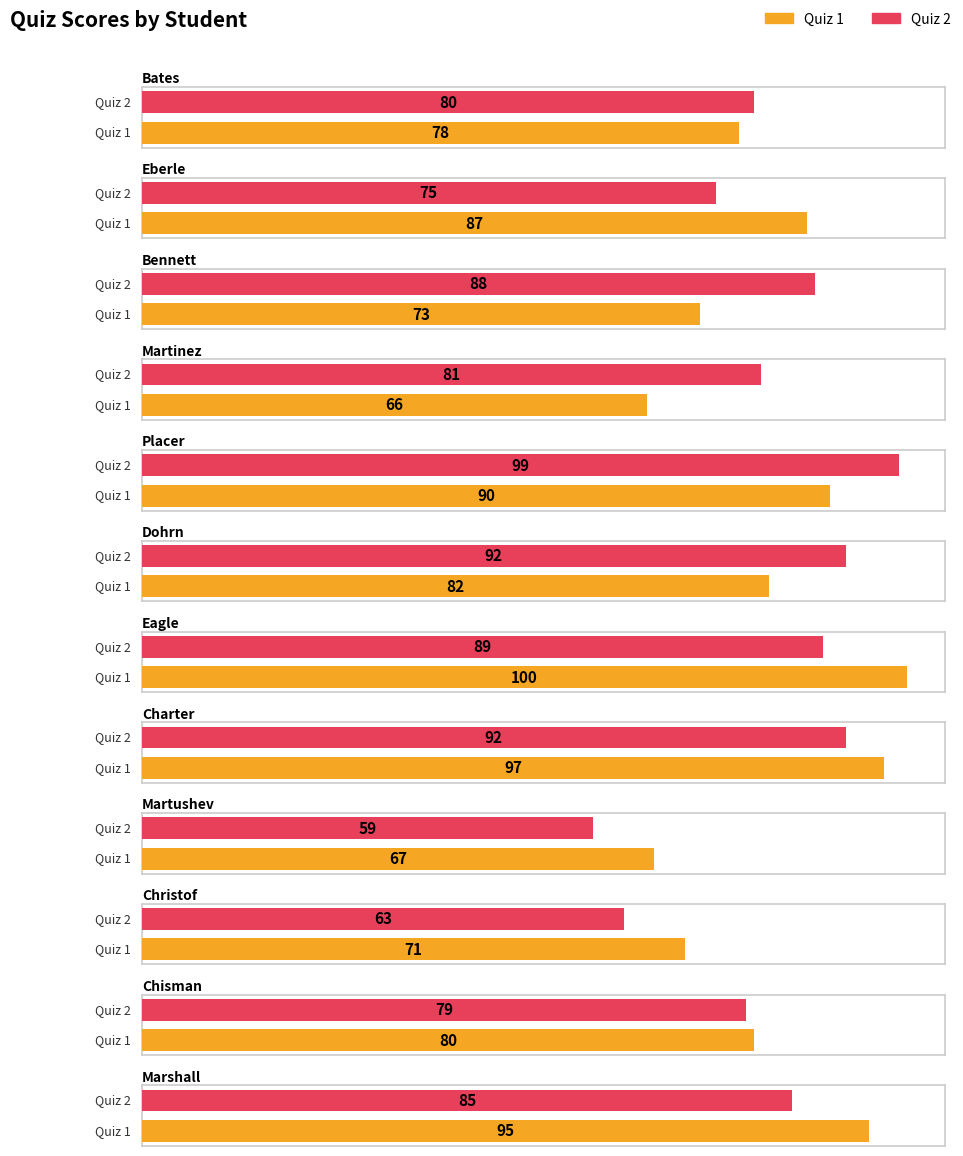

List the series in order of their overall mean, lowest first.

Quiz 2, Quiz 1